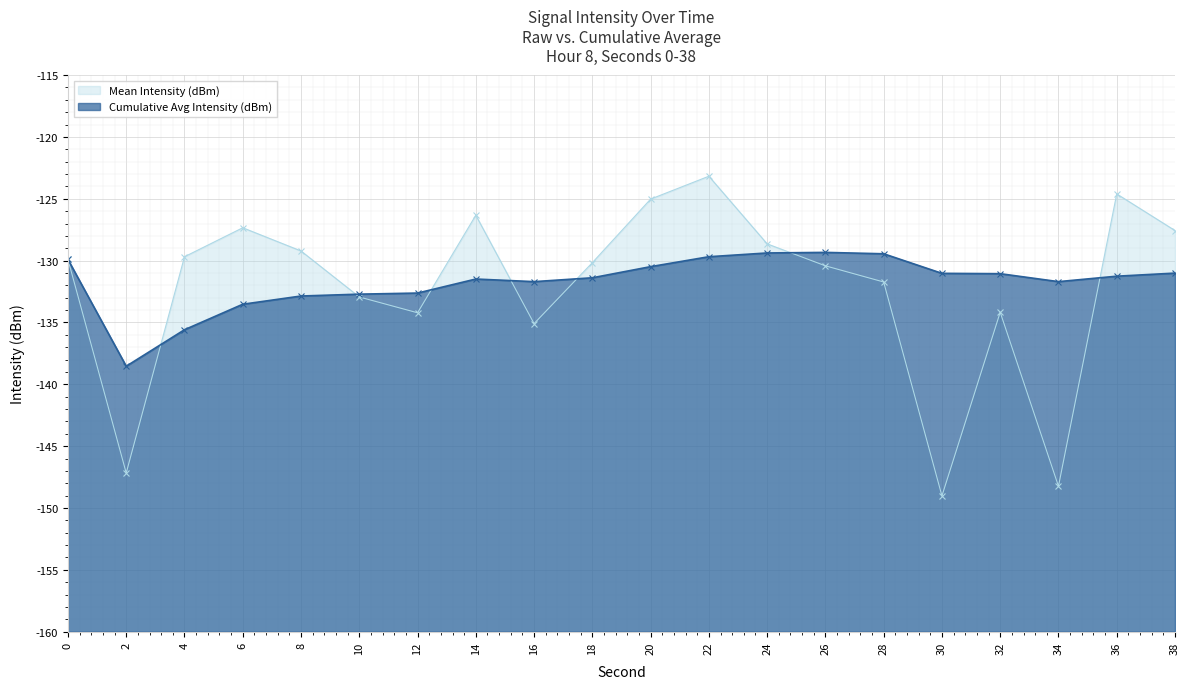

Where is the first local minimum for Mean Intensity (dBm)?

2